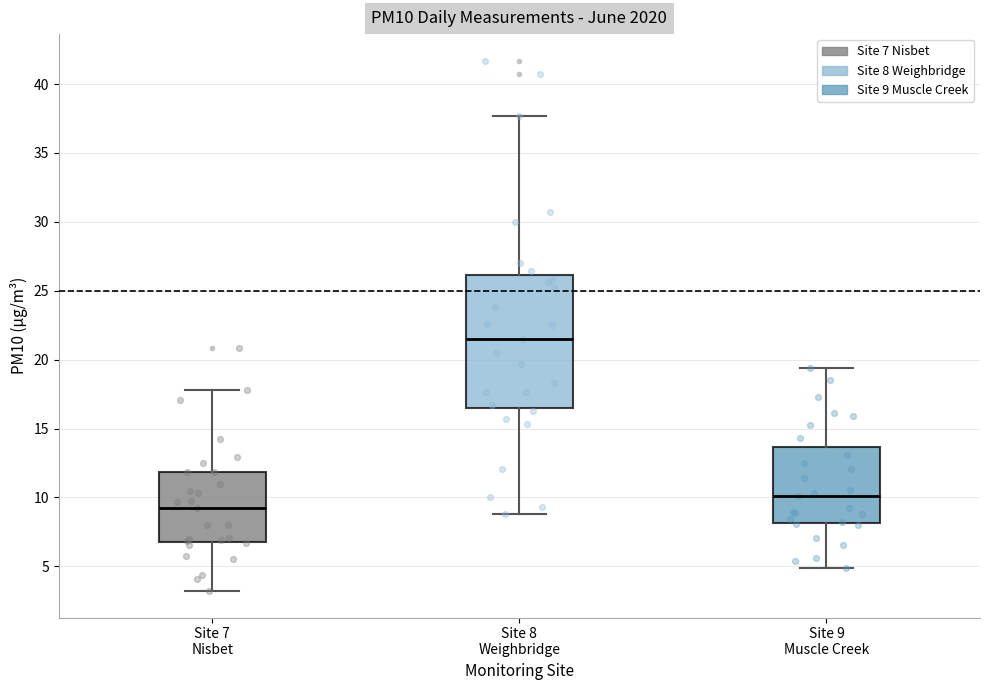

Which box has the lowest median line?

Site 7 Nisbet